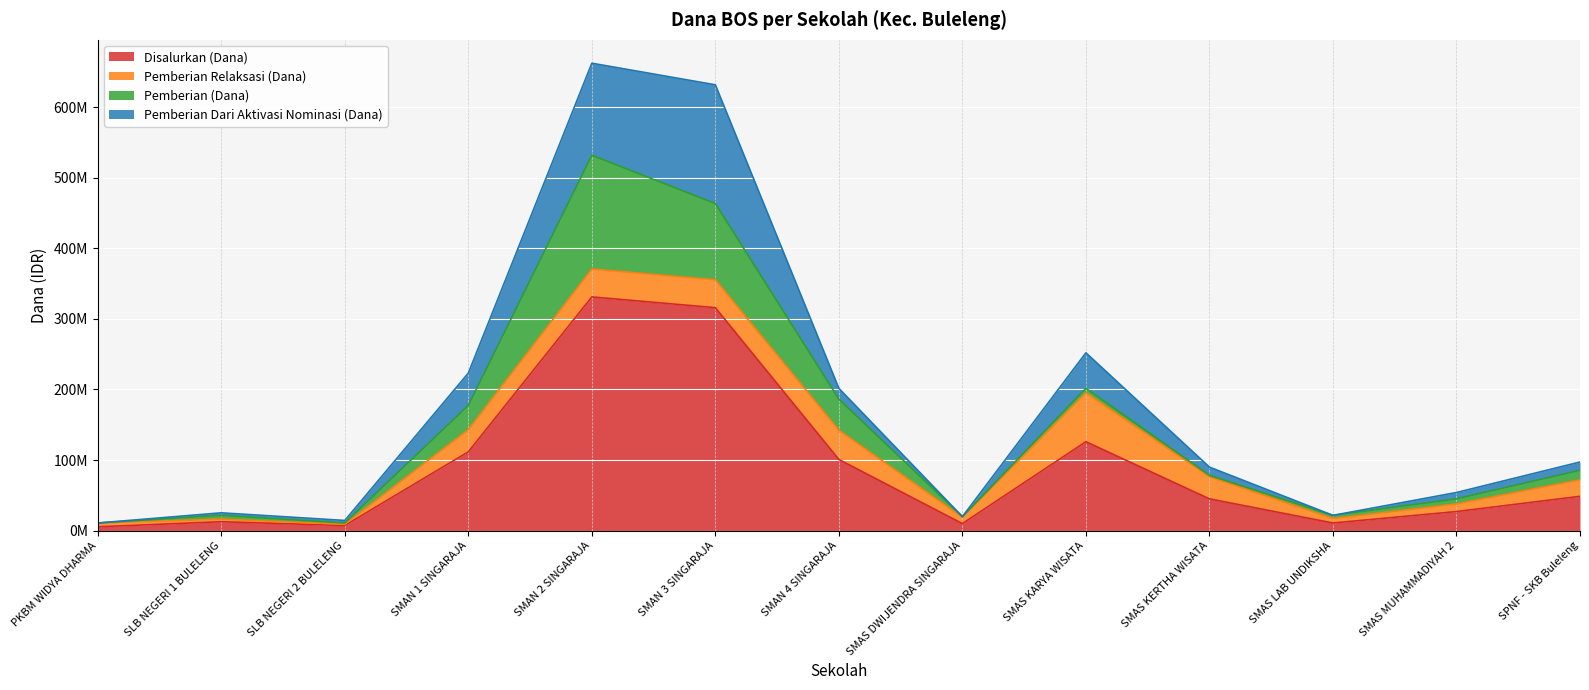

What is the total value across all series at SMAN 2 SINGARAJA?

662400000